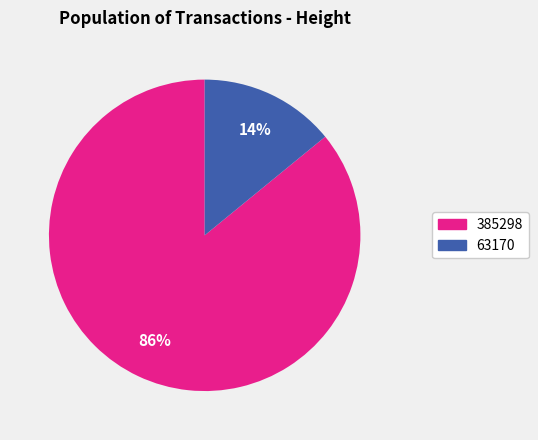

Rank the categories by value from lowest to highest.

63170, 385298